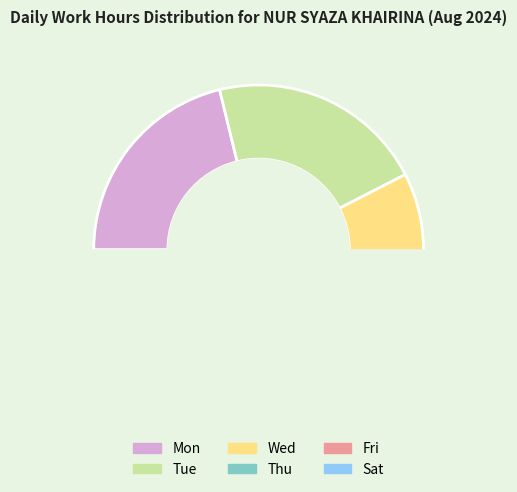

To the nearest percent, what is the average slice percentage?

17%